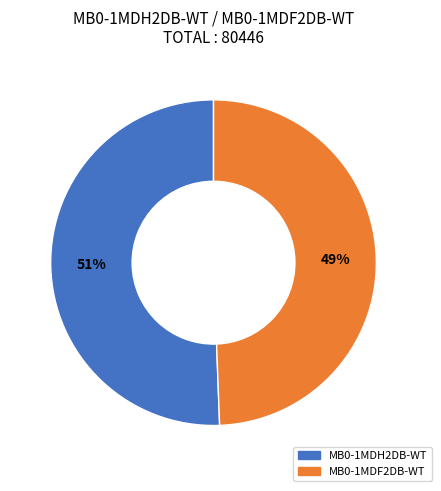

Combined, do MB0-1MDH2DB-WT and MB0-1MDF2DB-WT account for over 50%?

Yes